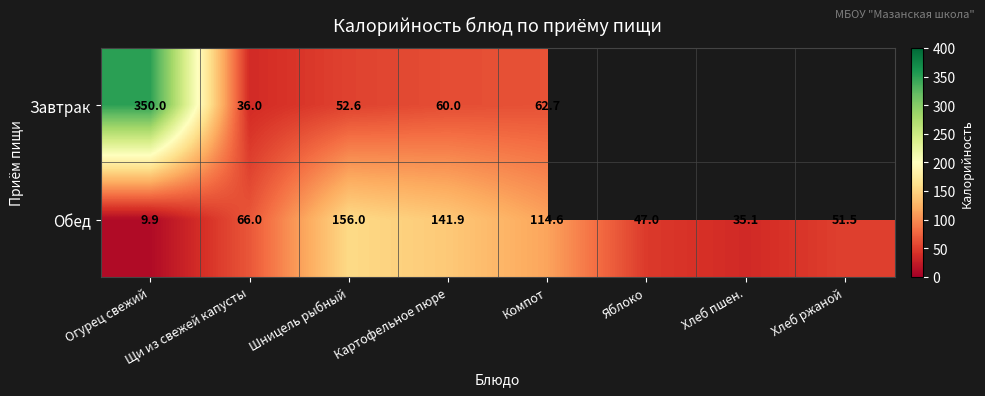

At which category is the sum across all series the highest?

Огурец свежий